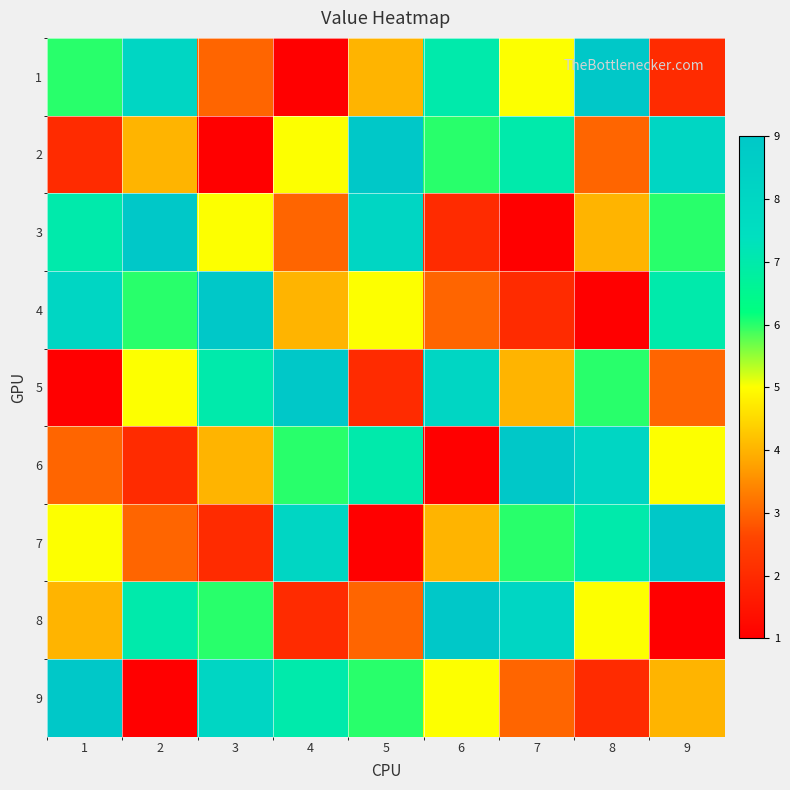

Between 4 and 7, which series saw the biggest shift?

8